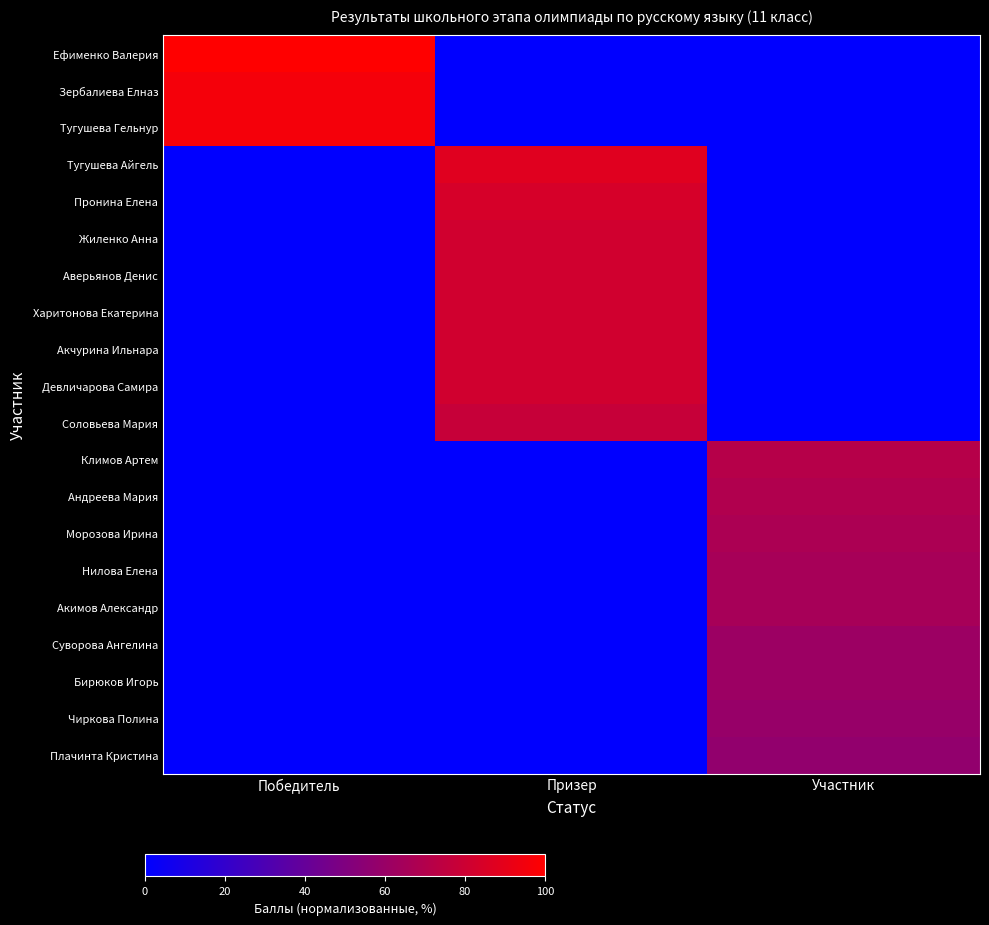

Reading left to right, transcribe all the data shown in this chart.

Ефименко Валерия: Победитель=100.0	Призер=0.0	Участник=0.0
Зербалиева Елназ: Победитель=95.9	Призер=0.0	Участник=0.0
Тугушева Гельнур: Победитель=95.9	Призер=0.0	Участник=0.0
Тугушева Айгель: Победитель=0.0	Призер=87.8	Участник=0.0
Пронина Елена: Победитель=0.0	Призер=83.7	Участник=0.0
Жиленко Анна: Победитель=0.0	Призер=81.6	Участник=0.0
Аверьянов Денис: Победитель=0.0	Призер=81.6	Участник=0.0
Харитонова Екатерина: Победитель=0.0	Призер=81.6	Участник=0.0
Акчурина Ильнара: Победитель=0.0	Призер=81.6	Участник=0.0
Девличарова Самира: Победитель=0.0	Призер=81.6	Участник=0.0
Соловьева Мария: Победитель=0.0	Призер=77.6	Участник=0.0
Климов Артем: Победитель=0.0	Призер=0.0	Участник=71.4
Андреева Мария: Победитель=0.0	Призер=0.0	Участник=69.4
Морозова Ирина: Победитель=0.0	Призер=0.0	Участник=67.3
Нилова Елена: Победитель=0.0	Призер=0.0	Участник=65.3
Акимов Александр: Победитель=0.0	Призер=0.0	Участник=65.3
Суворова Ангелина: Победитель=0.0	Призер=0.0	Участник=61.2
Бирюков Игорь: Победитель=0.0	Призер=0.0	Участник=61.2
Чиркова Полина: Победитель=0.0	Призер=0.0	Участник=59.2
Плачинта Кристина: Победитель=0.0	Призер=0.0	Участник=57.1